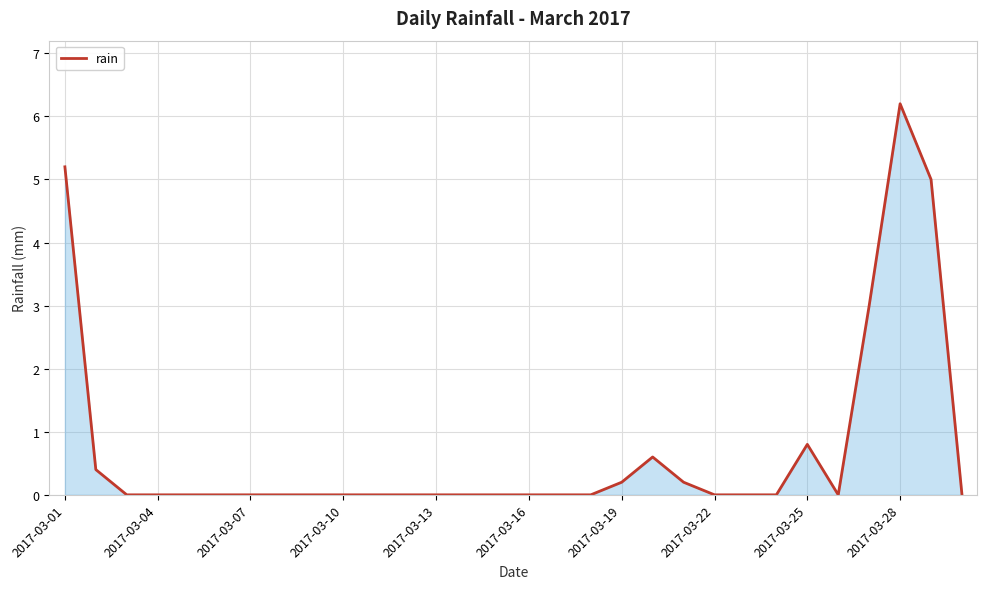

What is the maximum value shown in the chart?

6.2